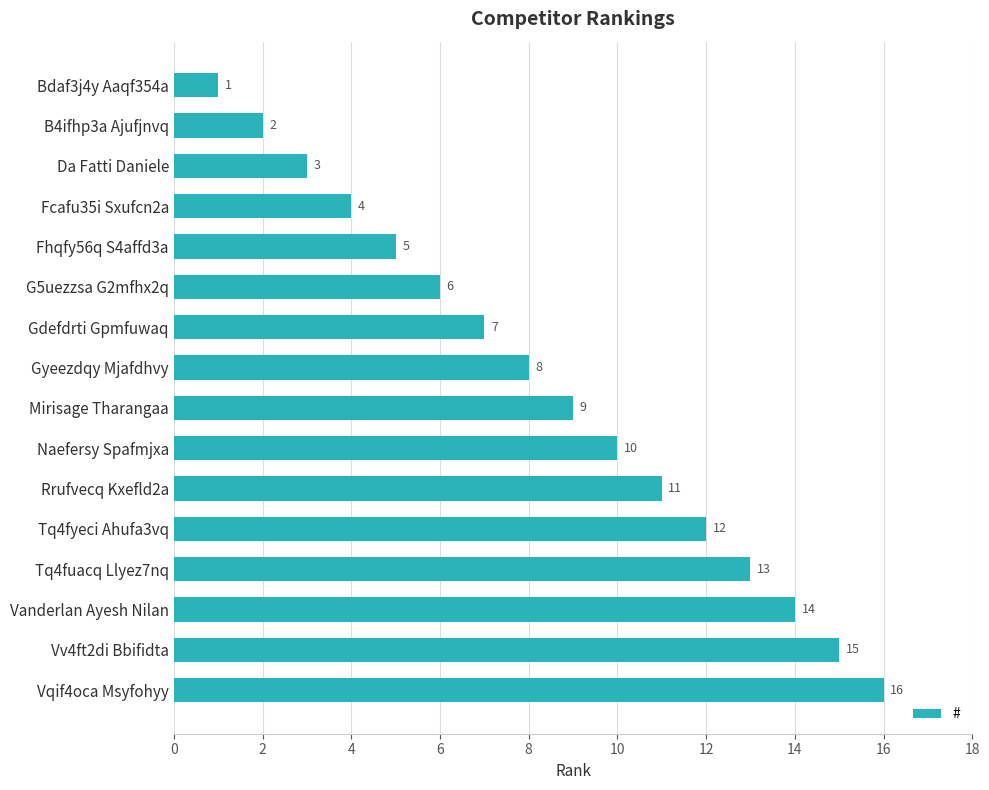

How many values are below 9?

8